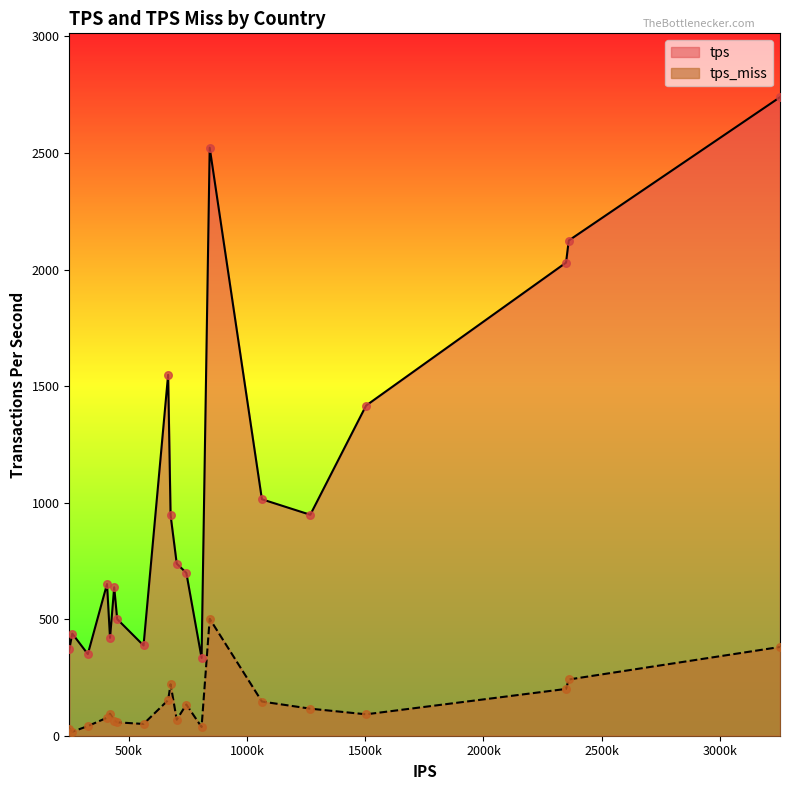

Which series has the largest total across all categories?

tps